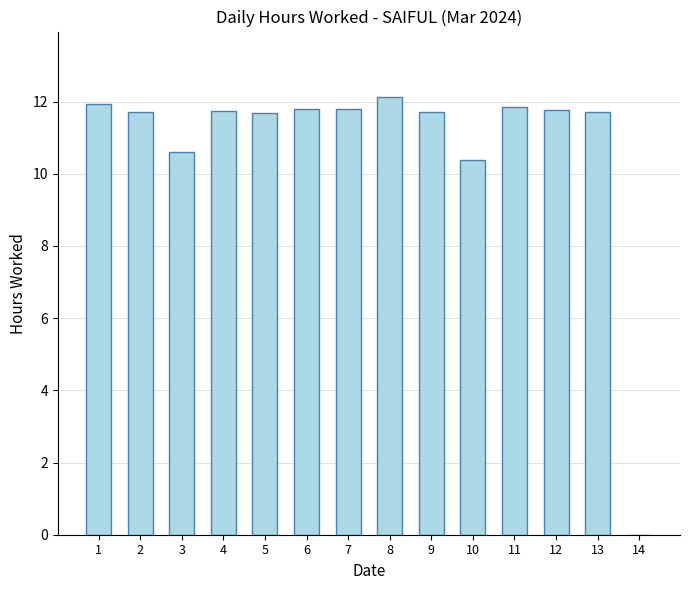

The chart shows a value of 0.0 at 14. True or false?

True